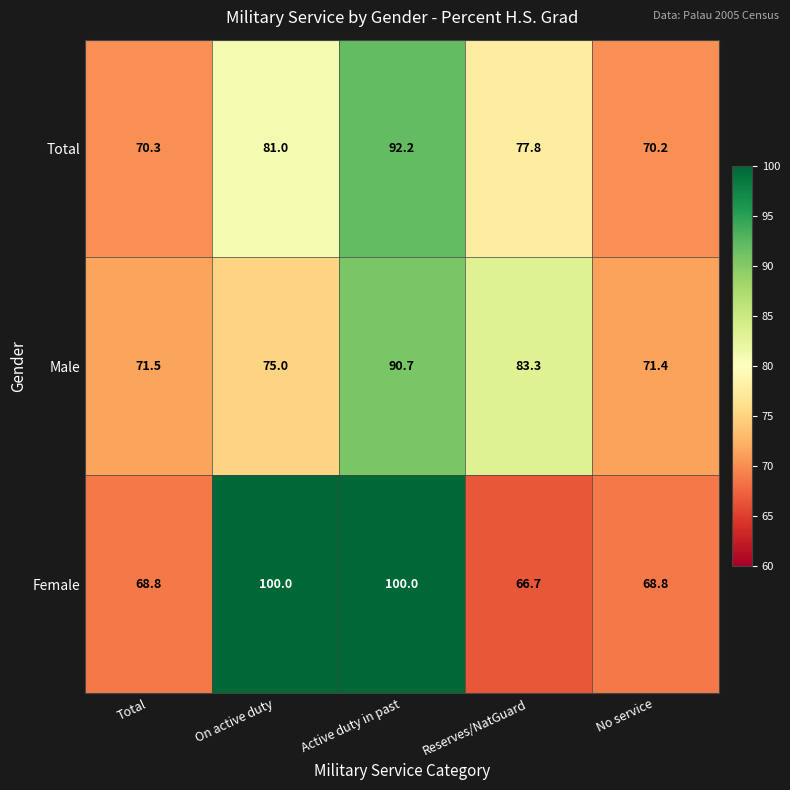

What is the minimum value shown in the chart?

66.7